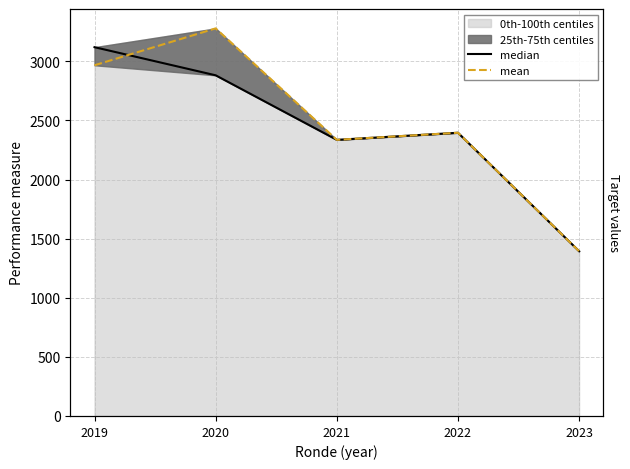

What is the value of the median point at the 1st from the left?

3120